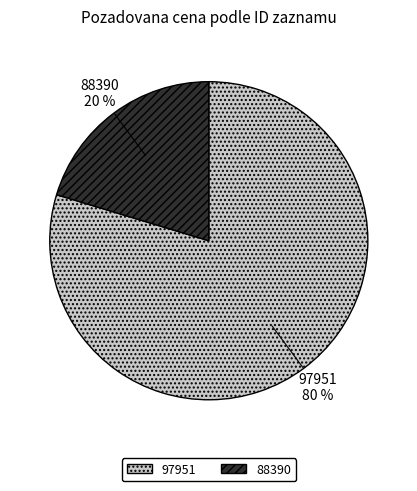

To the nearest percent, what is the combined percentage of 97951 and 88390?

100%